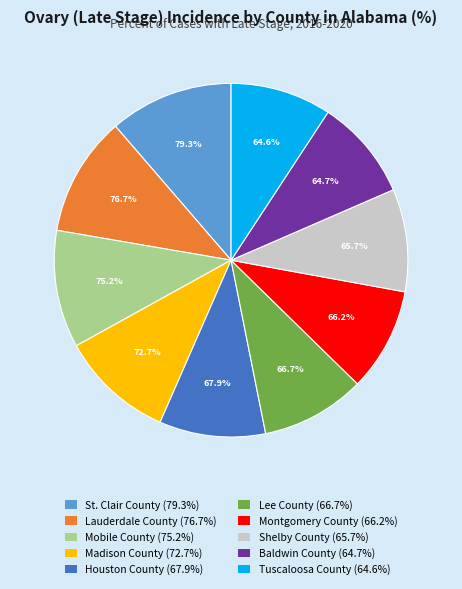

To the nearest percent, what is the average slice percentage?

10%